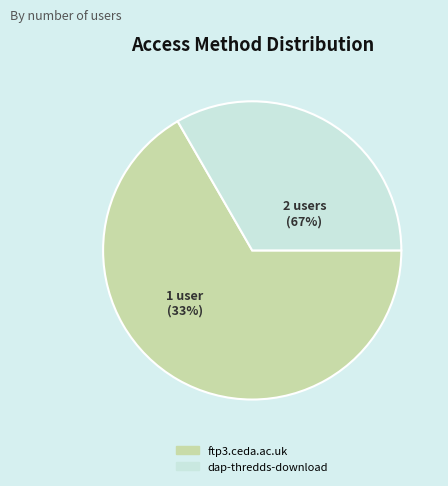

Count the number of slices in the pie.

2